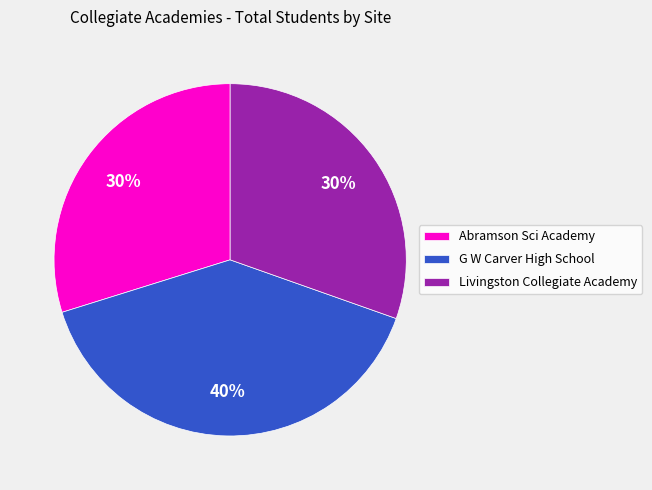

Does any single category account for the majority?

No